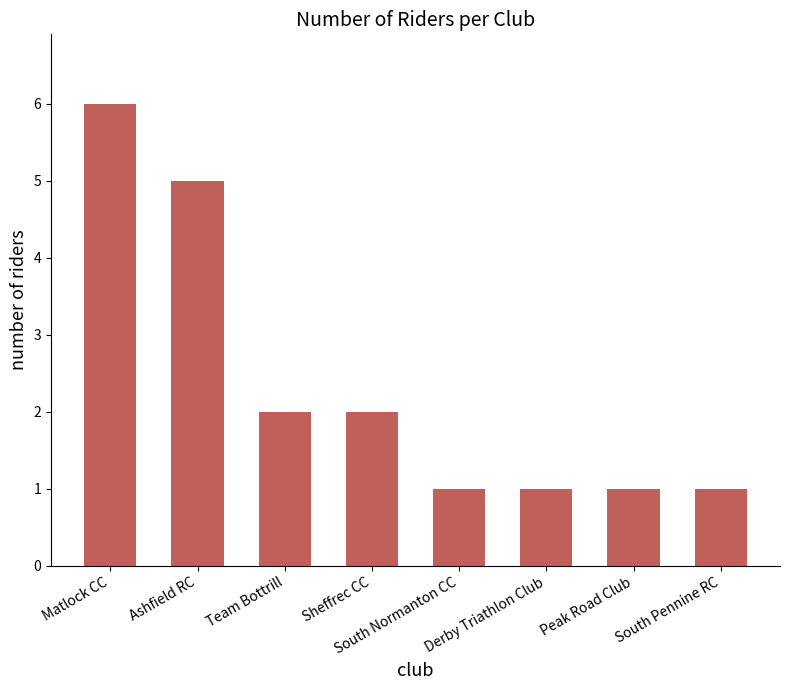

Reading left to right, extract all data points from this chart.

Matlock CC=6	Ashfield RC=5	Team Bottrill=2	Sheffrec CC=2	South Normanton CC=1	Derby Triathlon Club=1	Peak Road Club=1	South Pennine RC=1